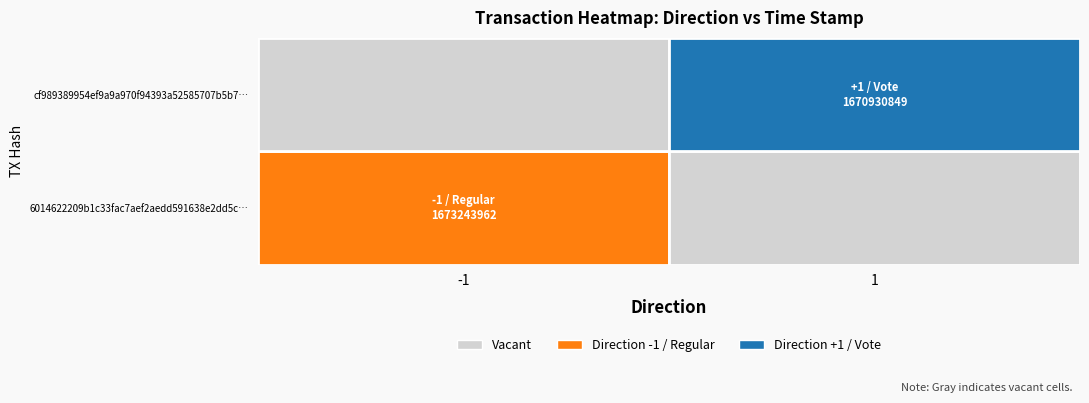

Reading left to right, extract all data points from this chart.

6014622209b1c33fac7aef2aedd591638e2dd5c: 0=-1	1=1673243962
cf989389954ef9a9a970f94393a52585707b5b7: 0=1	1=1670930849